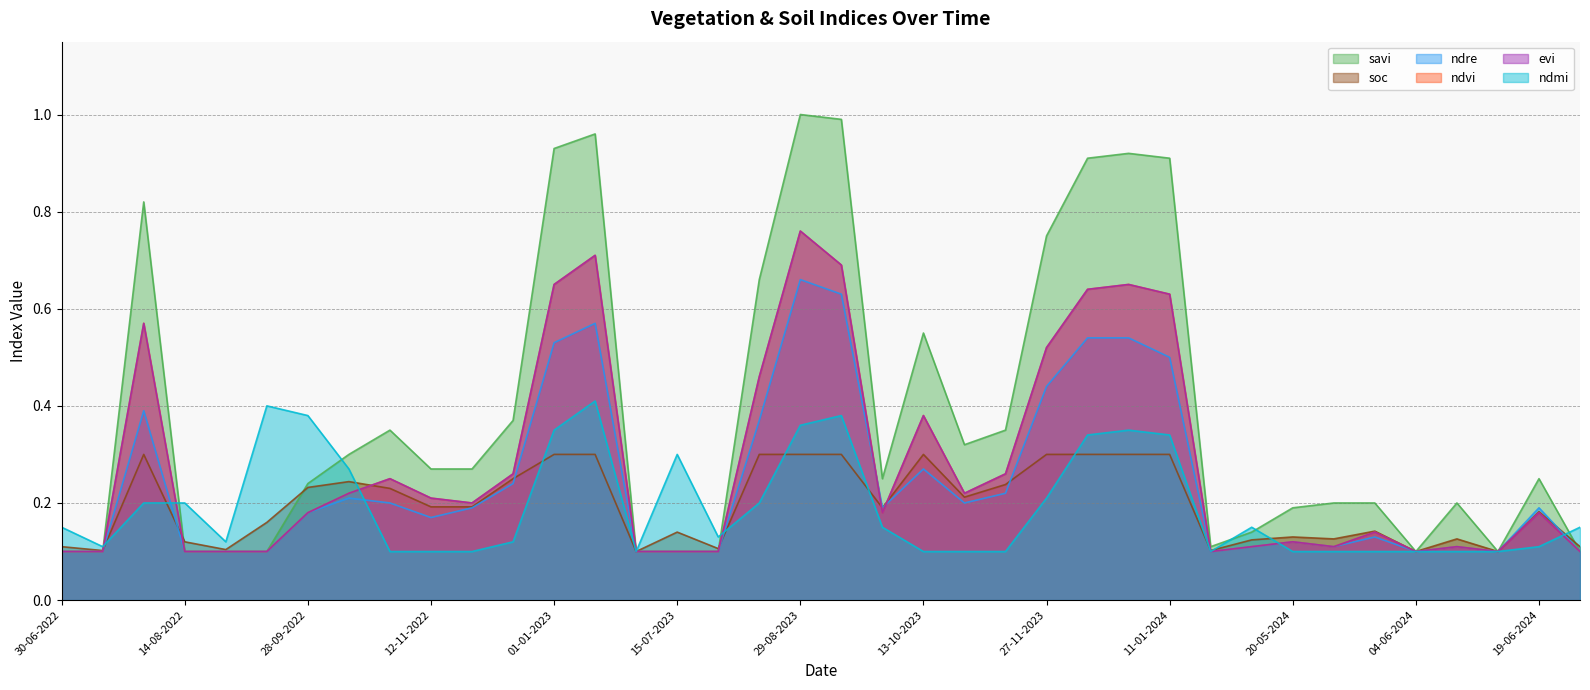

What is the value of the ndvi point at the 19th from the left?

0.8